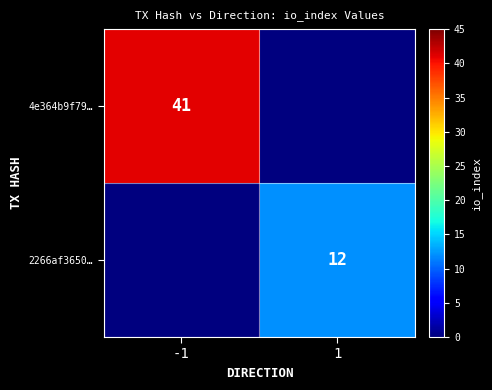

The value of 2266af3650… at 1 is 12. True or false?

True